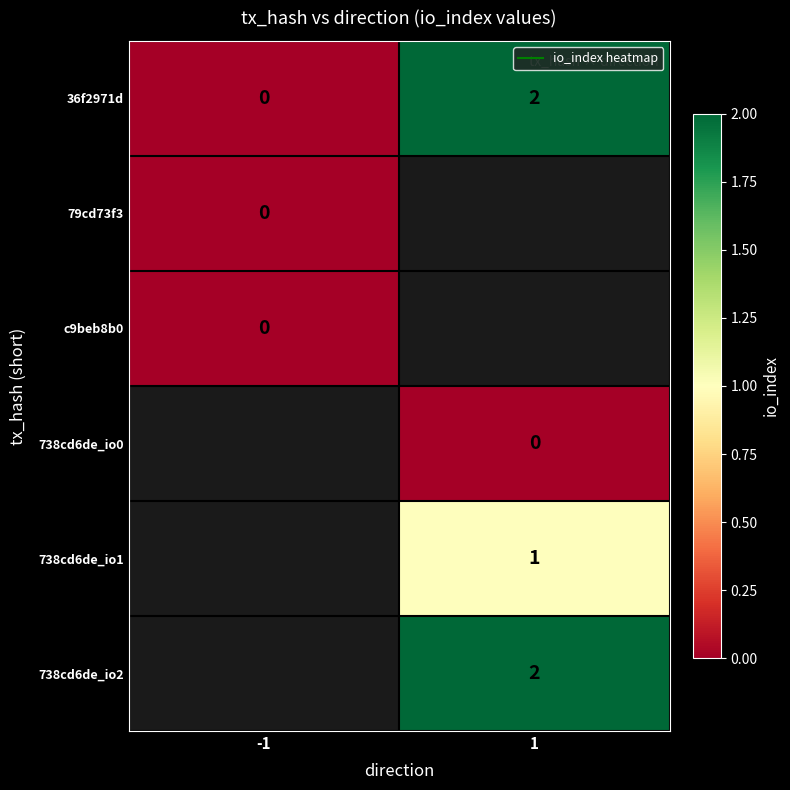

Read the 738cd6de_io1 value at 1.

1.0